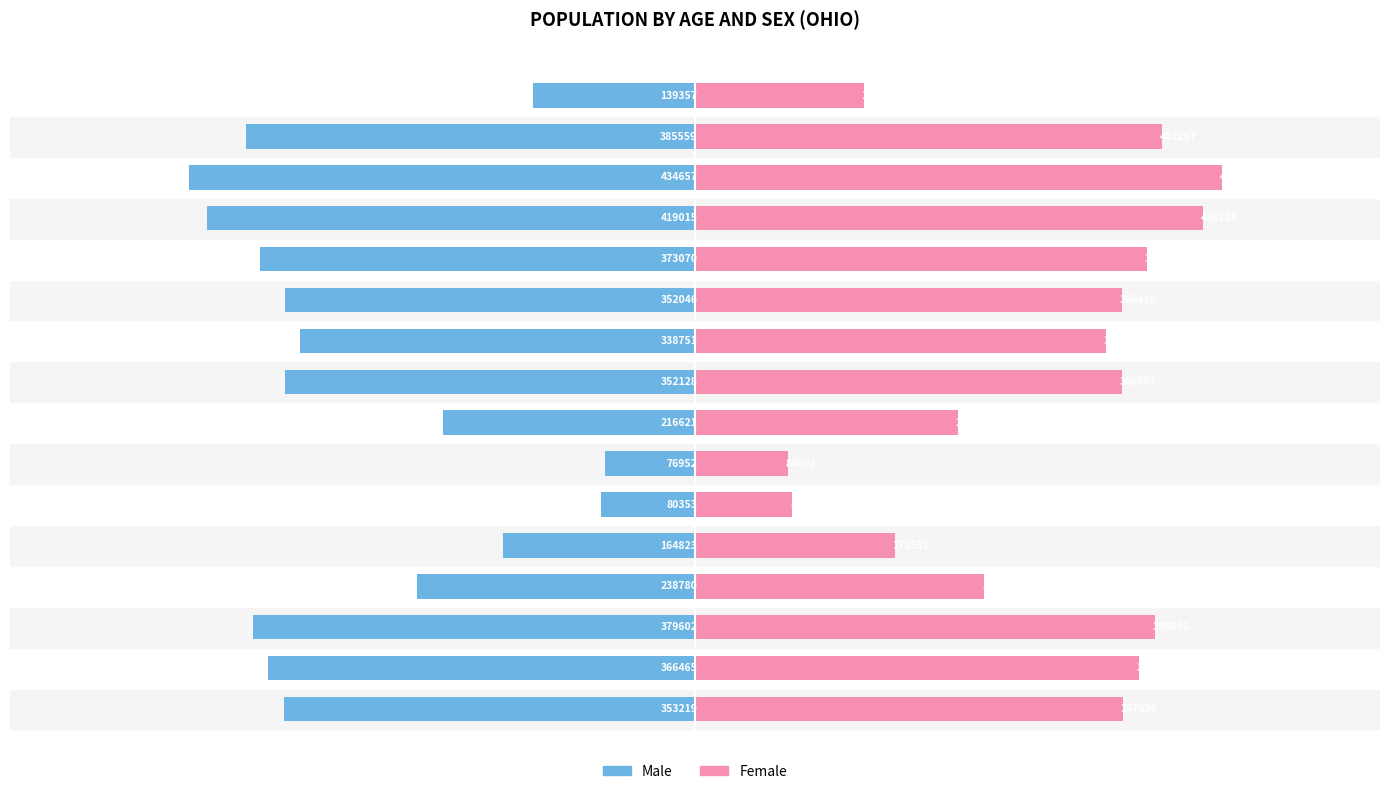

What is the sum of all Male values?

-4671398